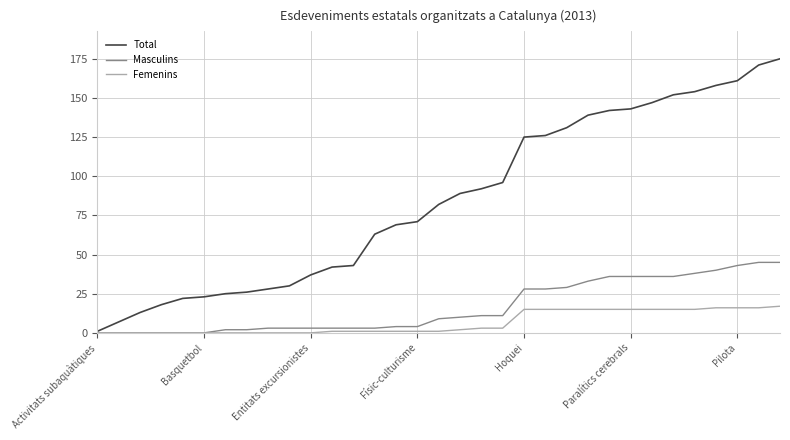

What is the maximum value for Total?

175